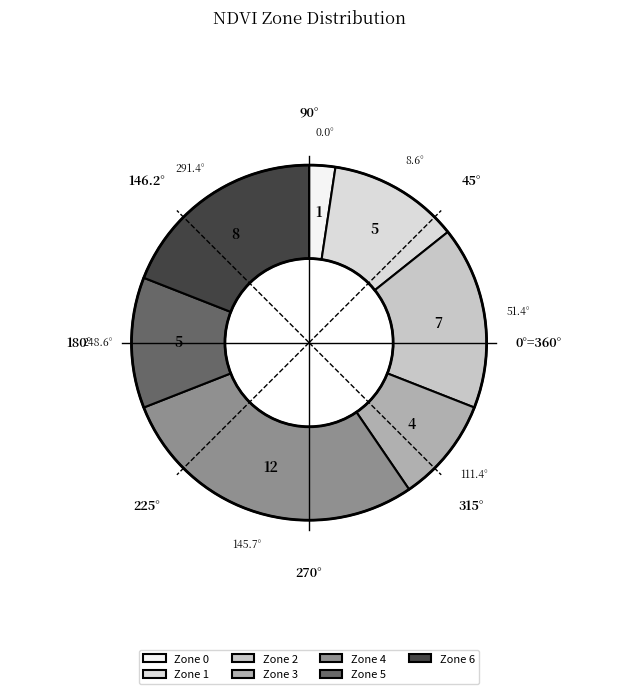

How many slices are in this pie chart?

7